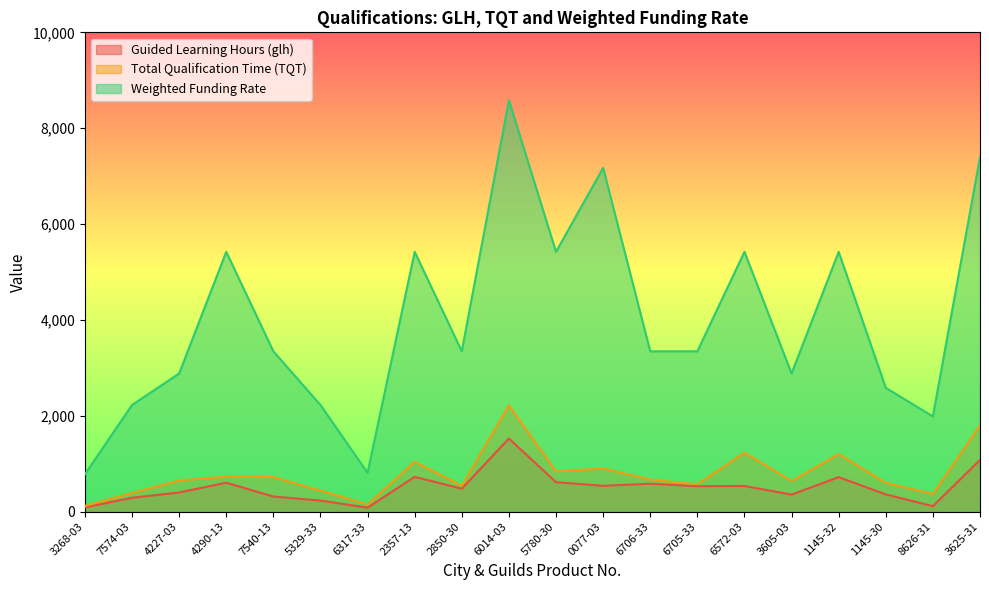

The Guided Learning Hours (glh) series shows 401 at 3625-31. True or false?

False